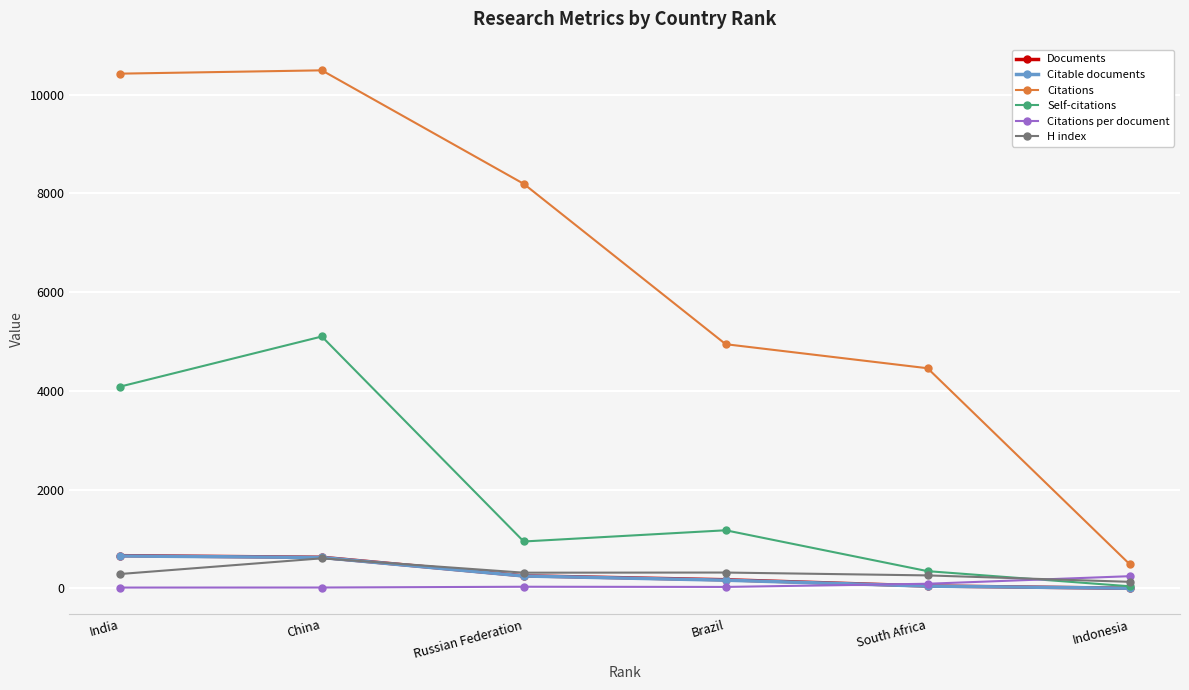

At which category is the sum across all series the highest?

China